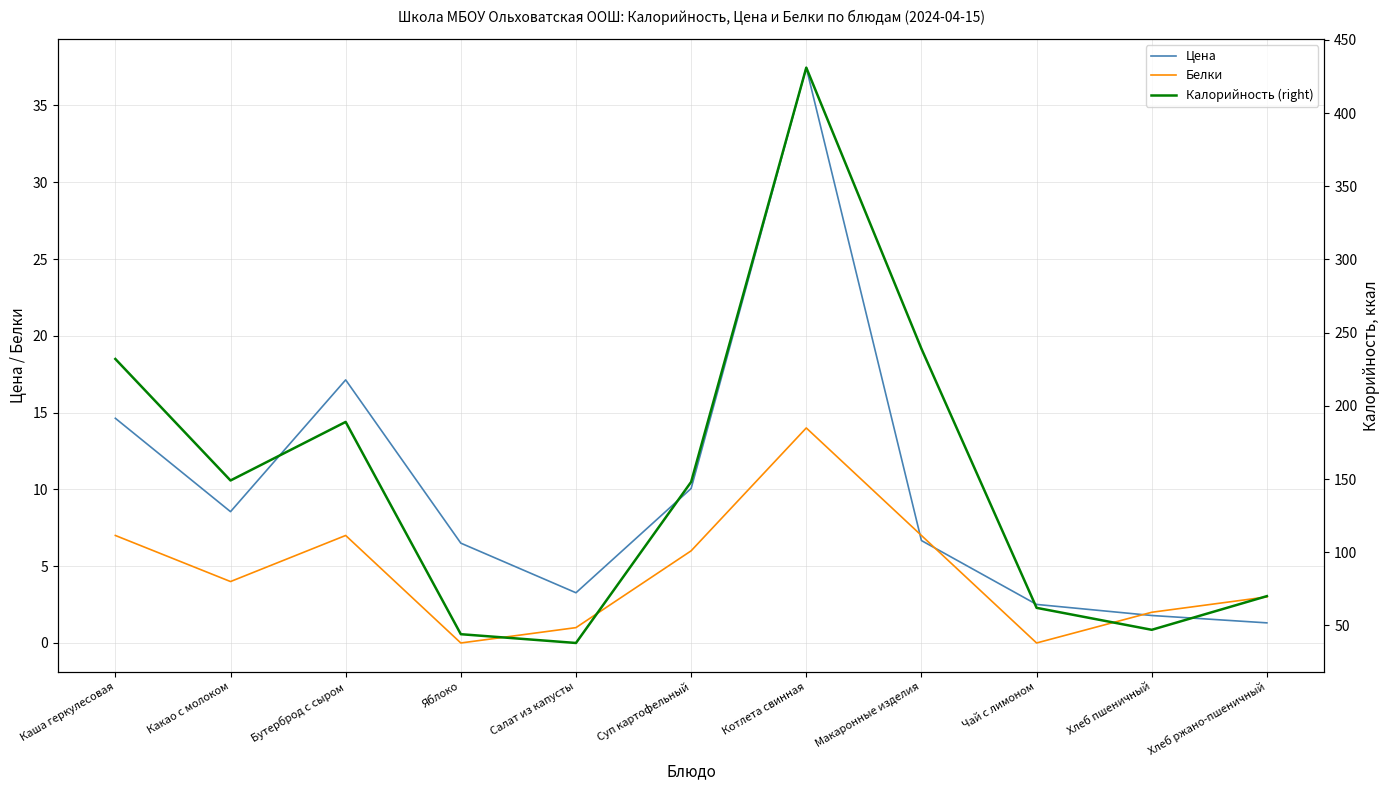

Rank the series by their maximum value, from highest to lowest.

Калорийность (right), Цена, Белки